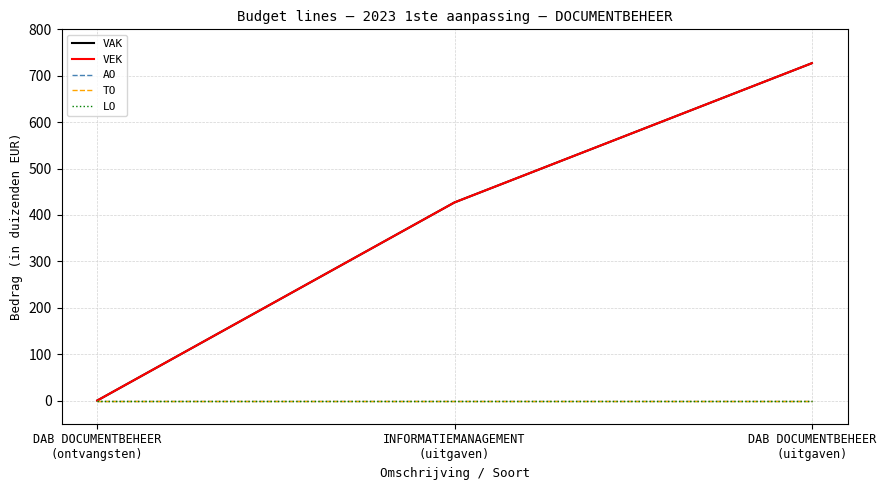

Is the value of LO at DAB DOCUMENTBEHEER
(uitgaven) greater than the value of VAK at INFORMATIEMANAGEMENT
(uitgaven)?

No